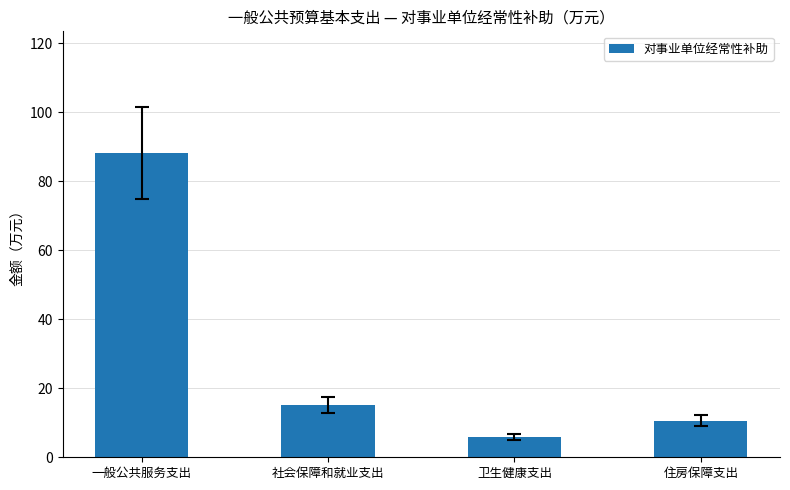

What is the change in value from 一般公共服务支出 to 卫生健康支出?

-82.2